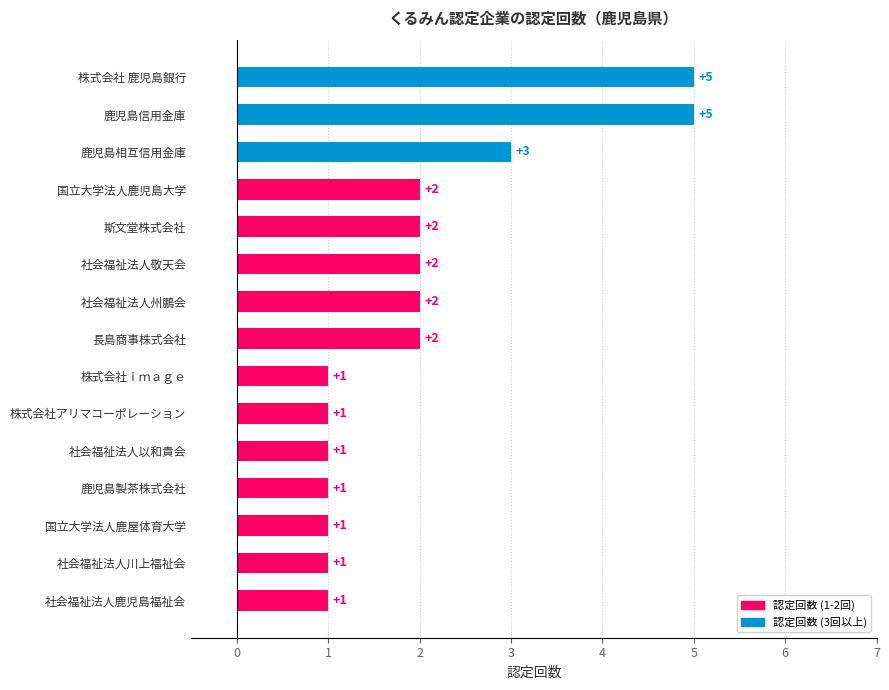

What is the difference between the maximum and minimum values?

4